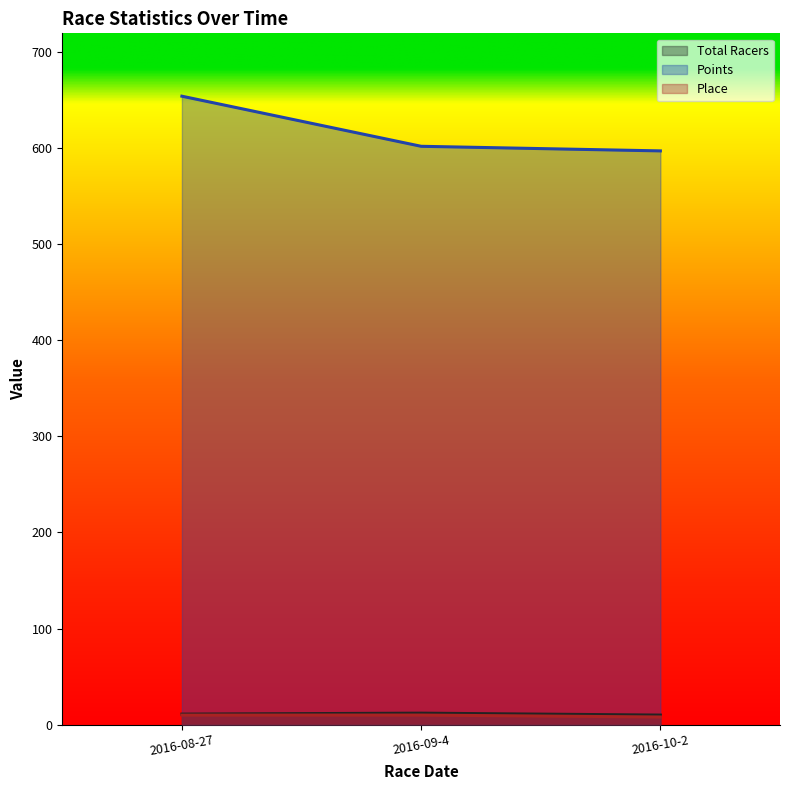

The value of Place at 2016-10-2 is 4.9. True or false?

False